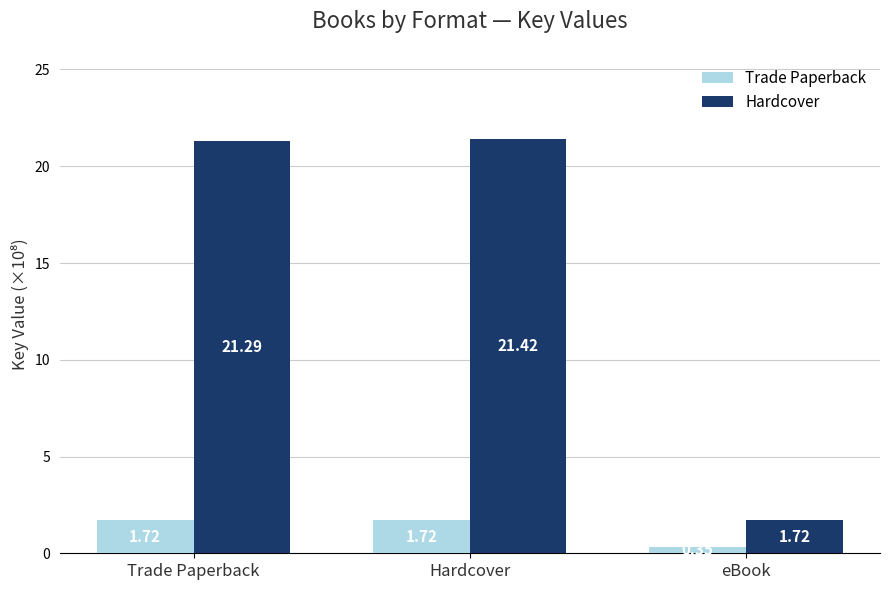

At Hardcover, list the series in order from smallest to largest.

Trade Paperback, Hardcover